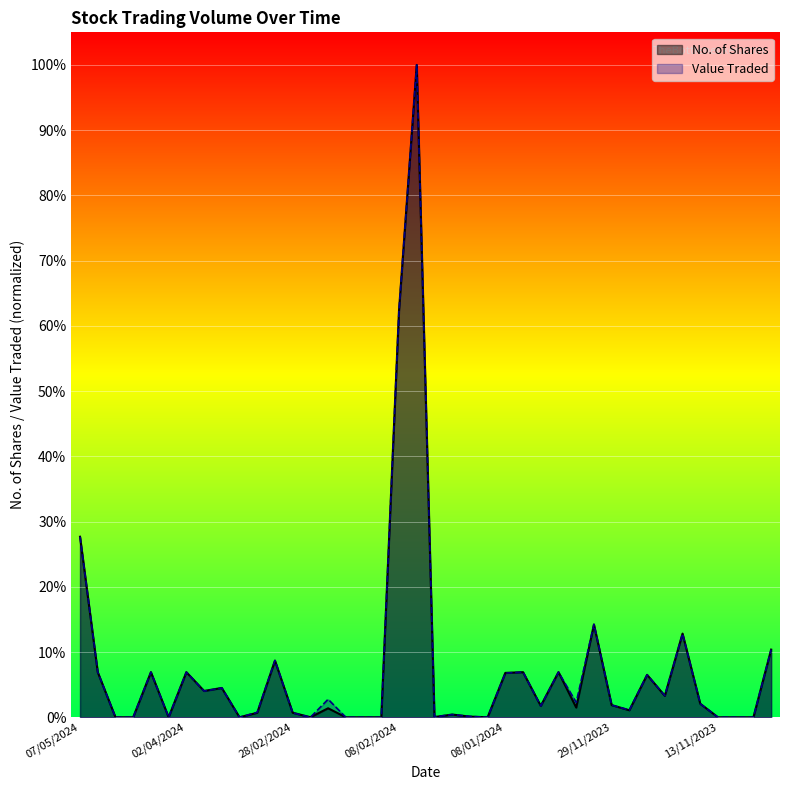

What is the sum of all No. of Shares values?

3.1